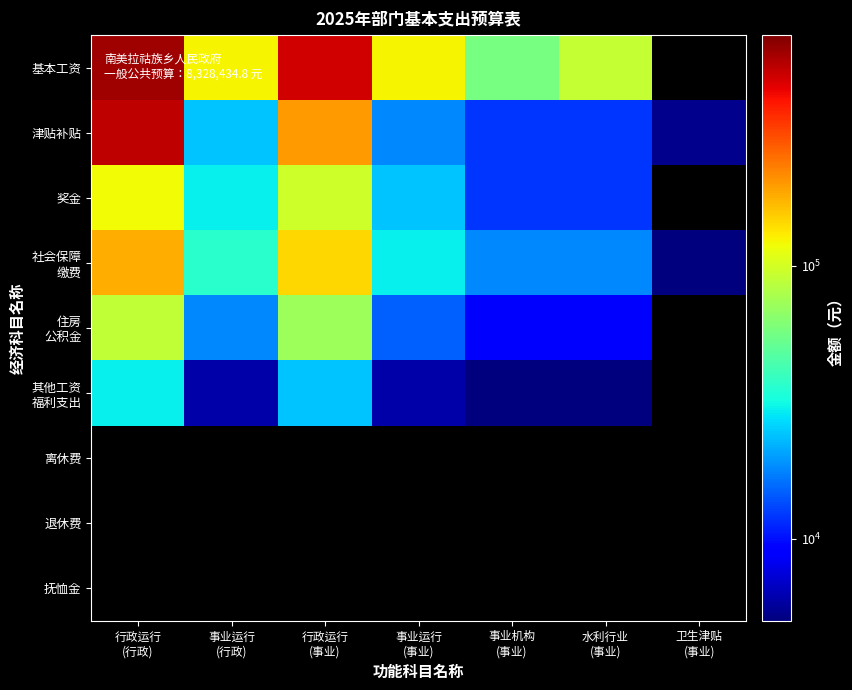

What is the lowest value of the 津贴补贴 series?

5400.0